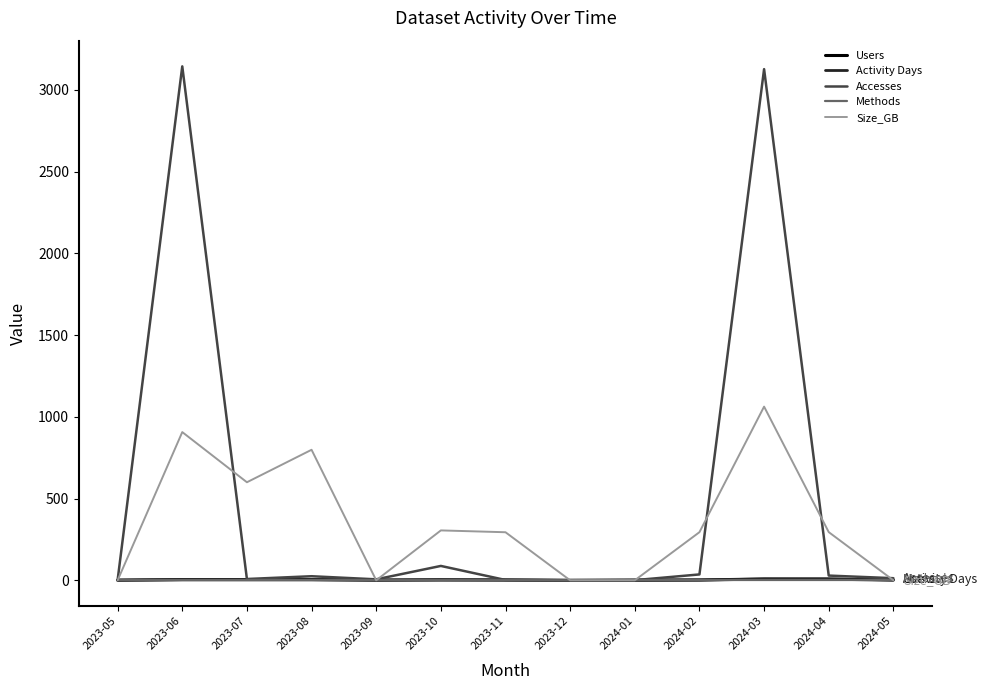

What is the difference between the maximum and minimum values in the Size_GB series?

1062.2